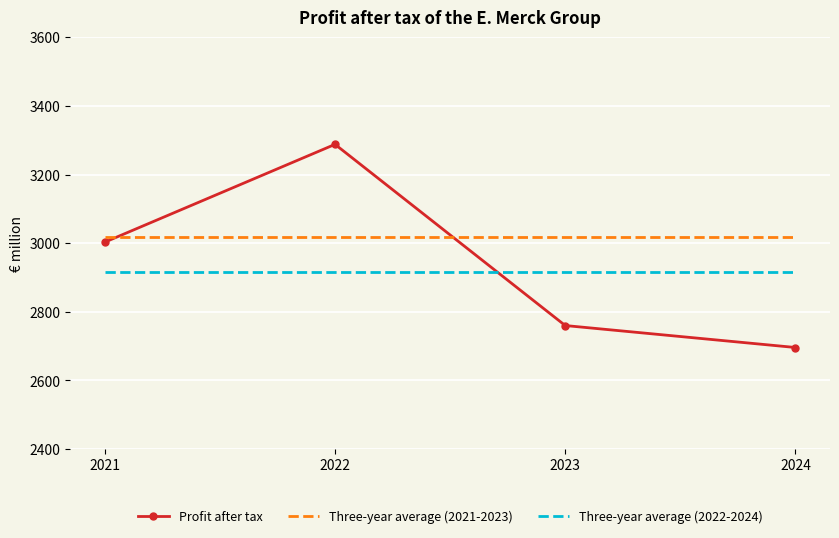

The Three-year average (2021-2023) series shows 3017 at 2023. True or false?

True